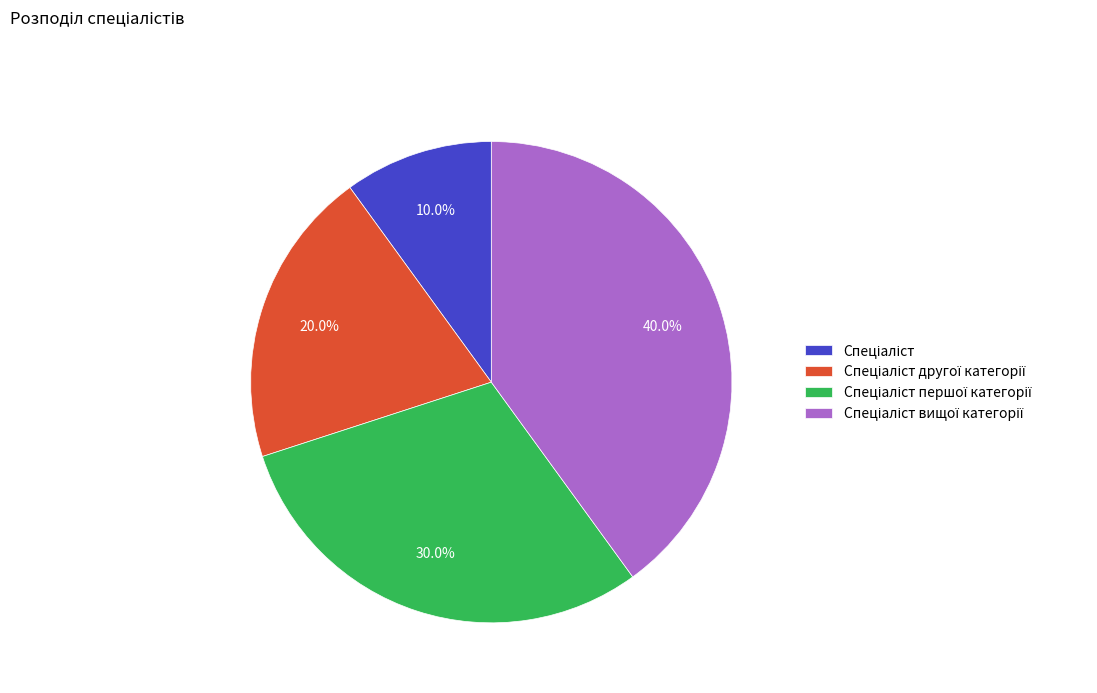

Does any single category account for the majority?

No